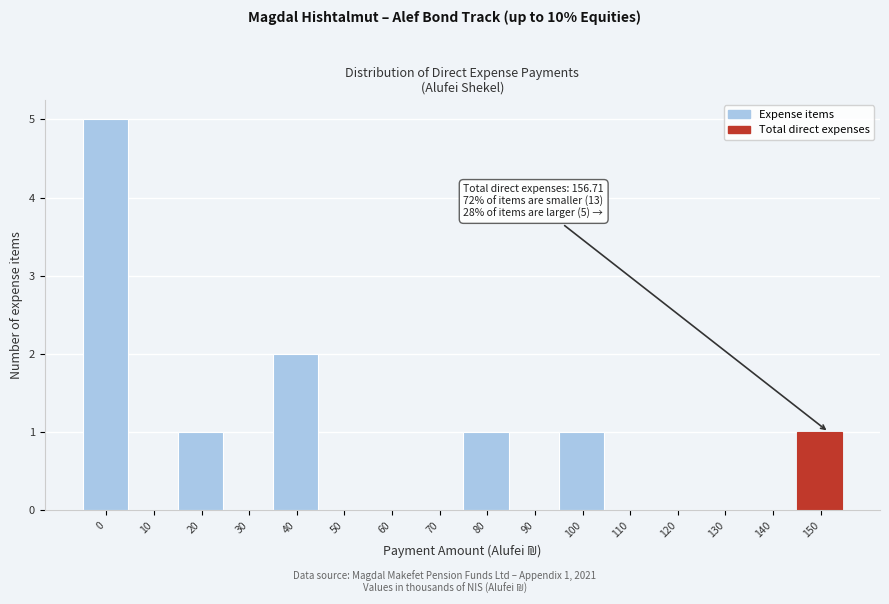

Reading left to right, transcribe all the data shown in this chart.

0=5	10=0	20=1	30=0	40=2	50=0	60=0	70=0	80=1	90=0	100=1	110=0	120=0	130=0	140=0	150=1